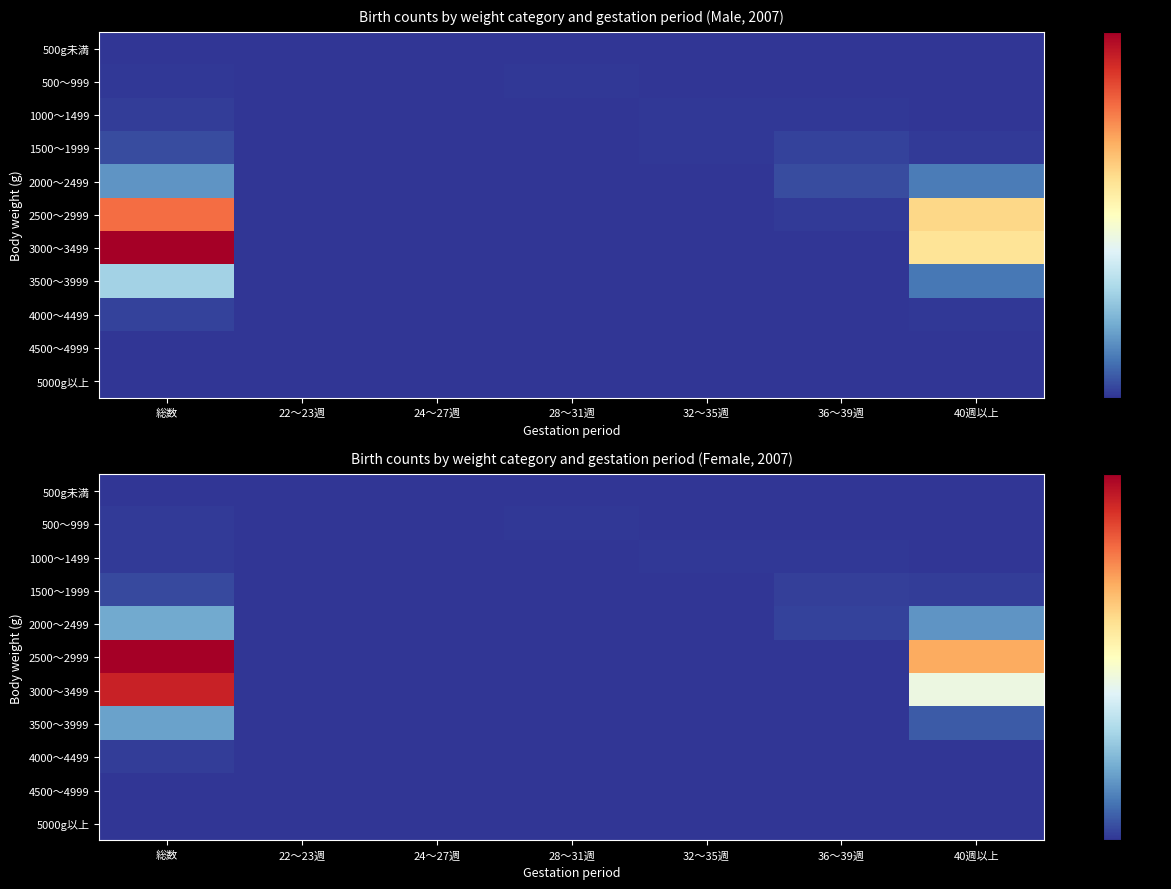

The value of 4500〜4999 at 28〜31週 is 0. True or false?

True